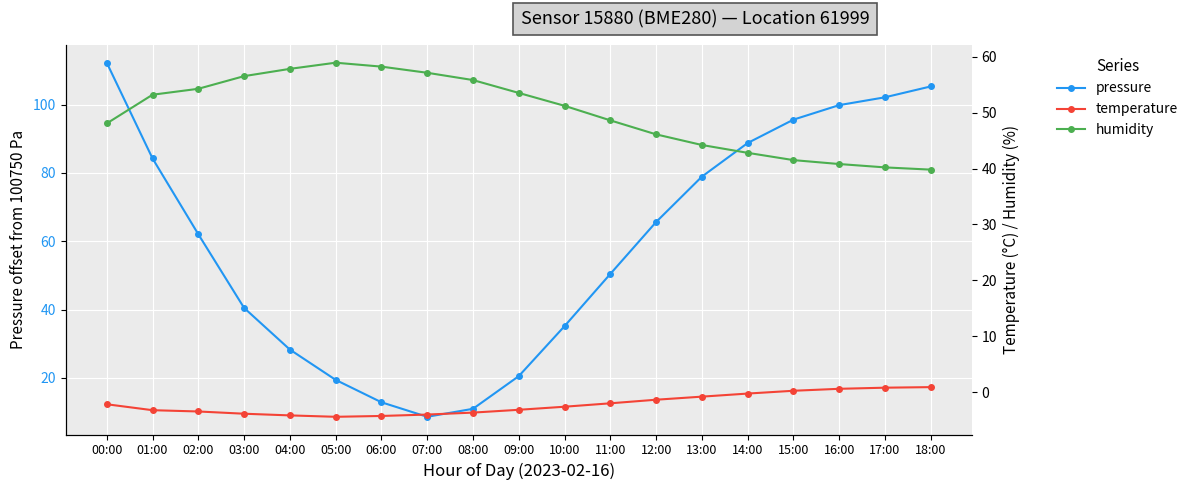

True or false: temperature and humidity intersect in this chart.

False